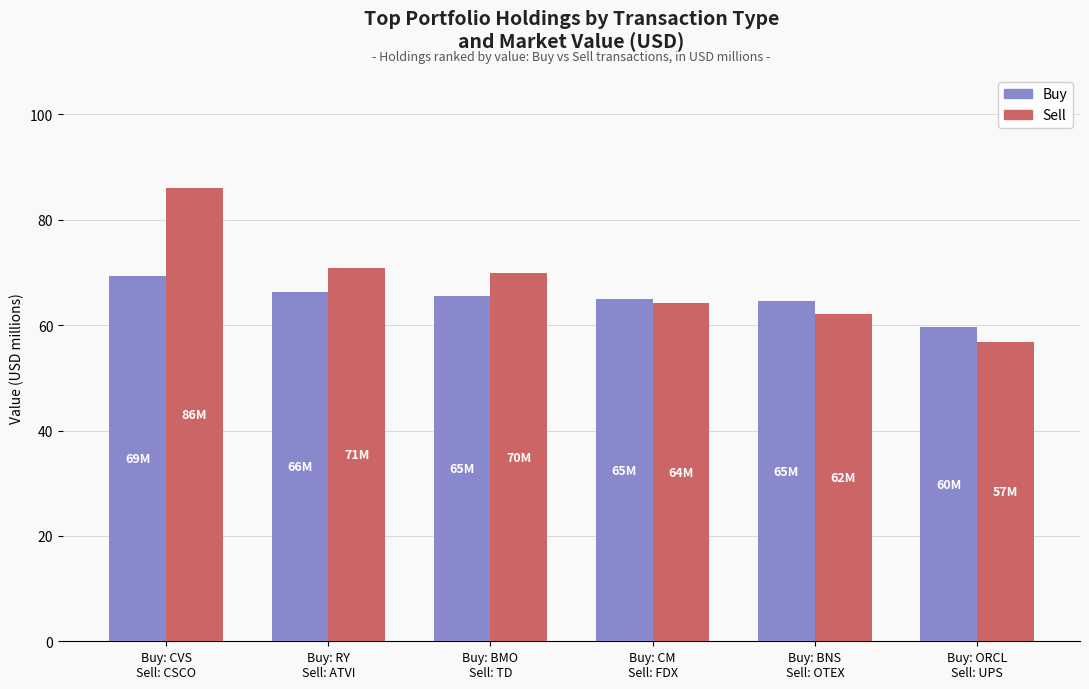

What is the difference between the highest and lowest values at Buy: ORCL
Sell: UPS?

2.8